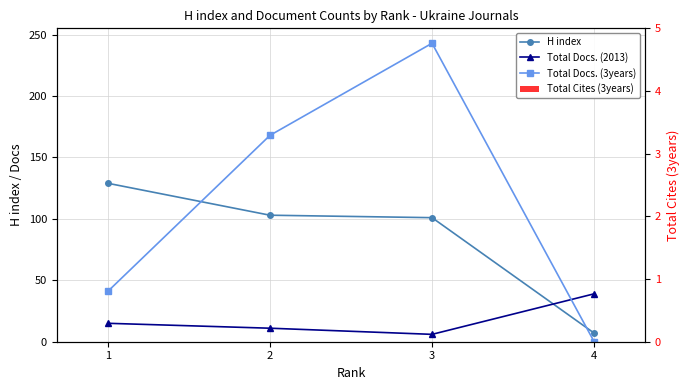

What is the sum of the Total Docs. (3years) values at 1 and 4?

41